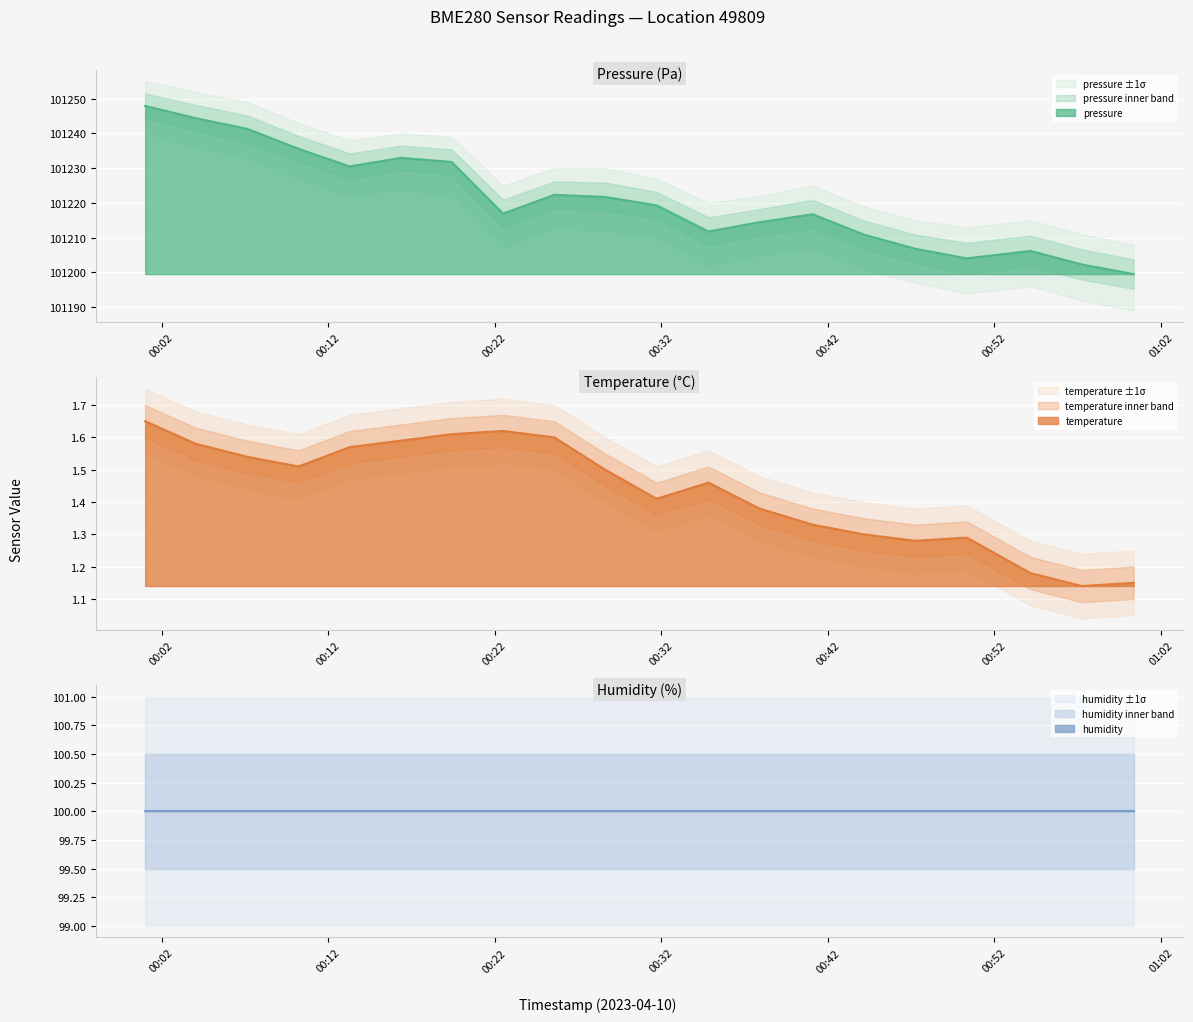

What is the lowest value of the pressure series?

101199.5